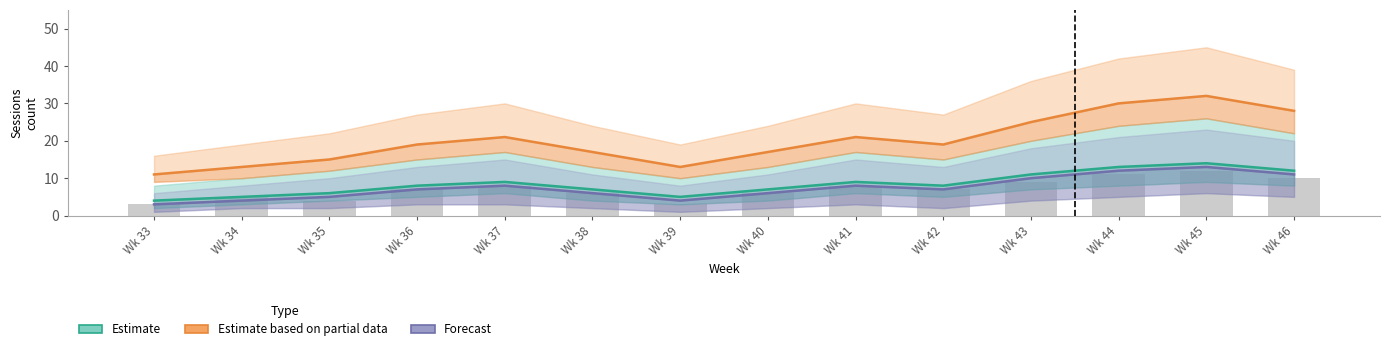

What is the difference between the second highest and minimum values in the Estimate based on partial data series?

19